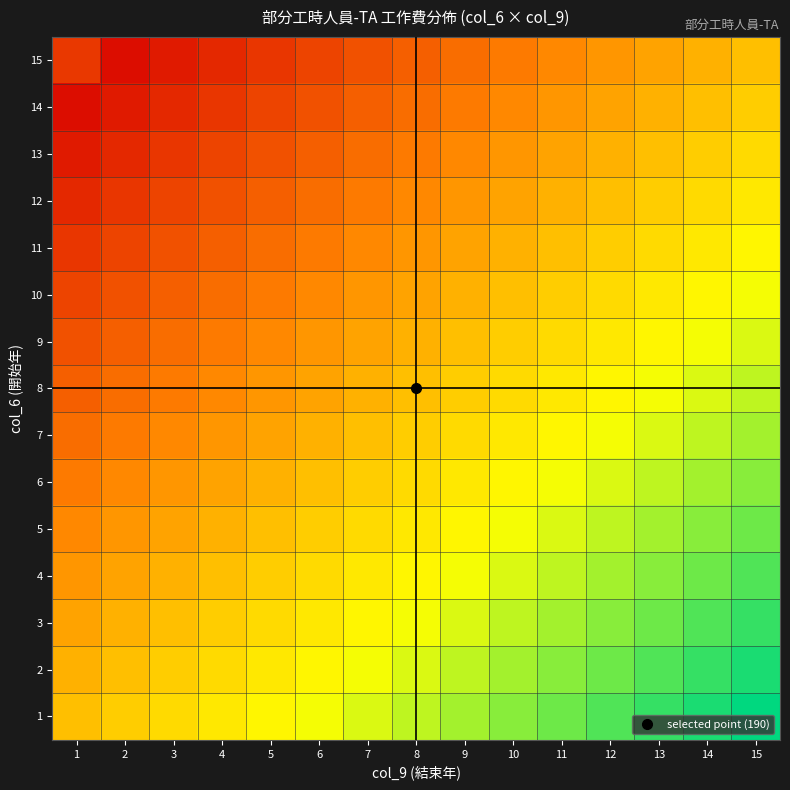

At which category is the sum across all series the highest?

15